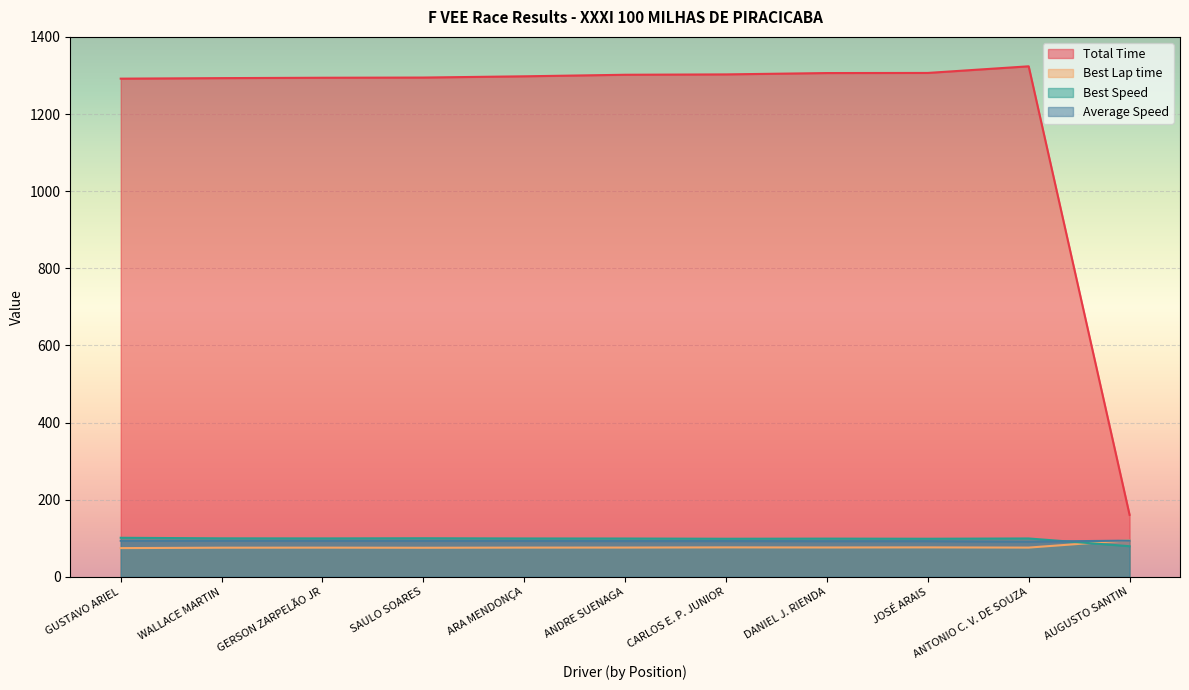

What is the highest value of the Average Speed series?

94.0